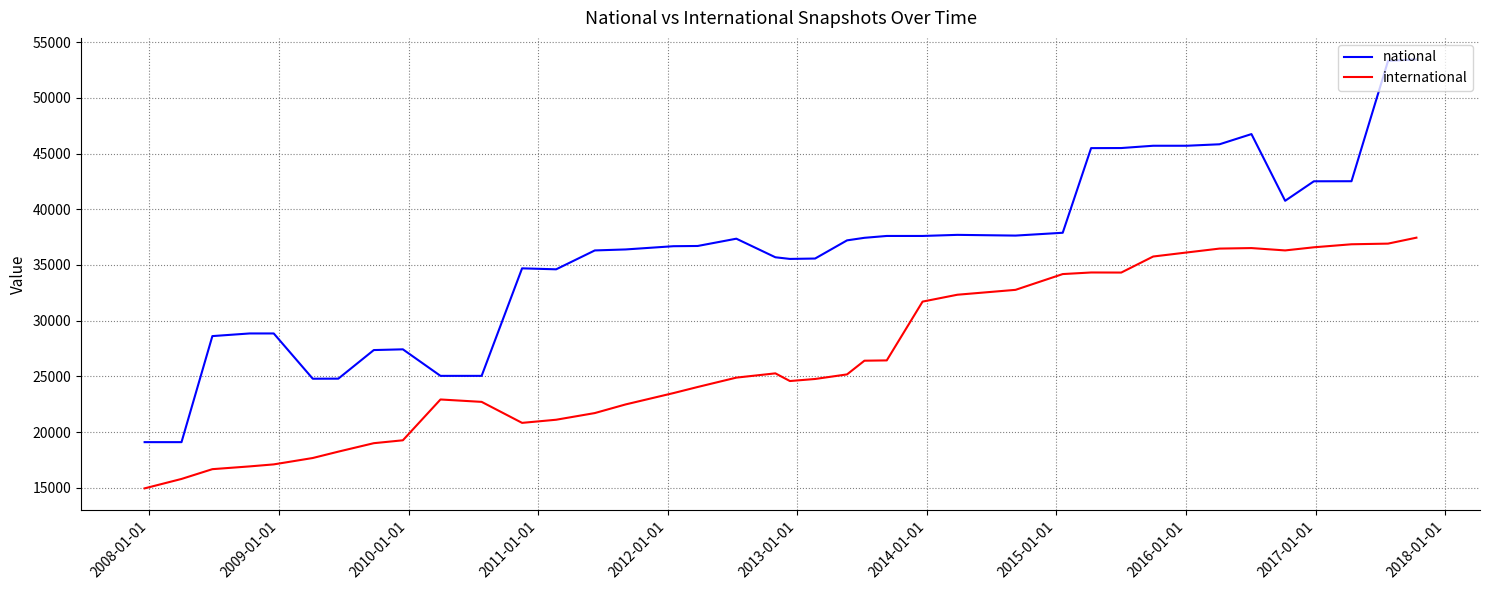

True or false: international has more than 0 interior local peaks.

True